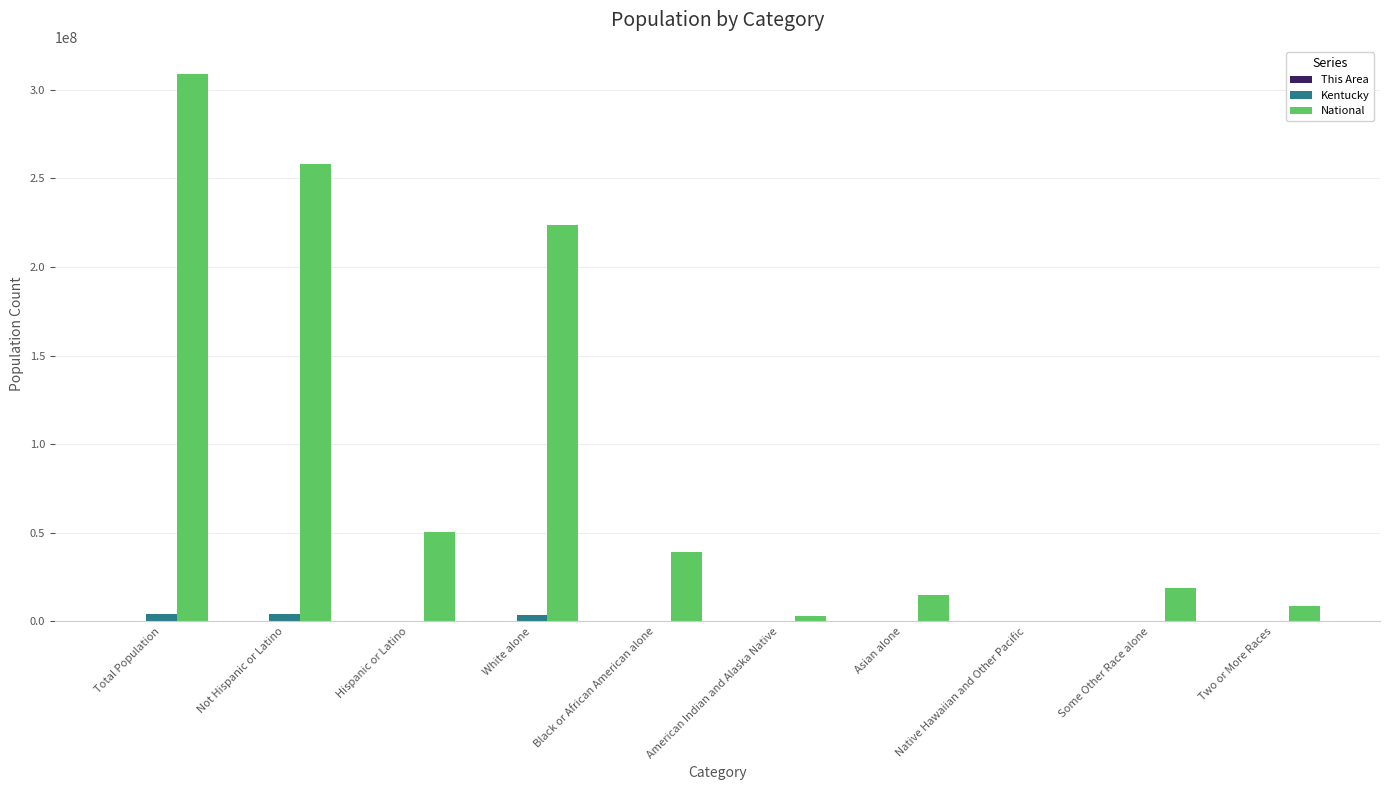

The value of National at Not Hispanic or Latino is 258267944. True or false?

True